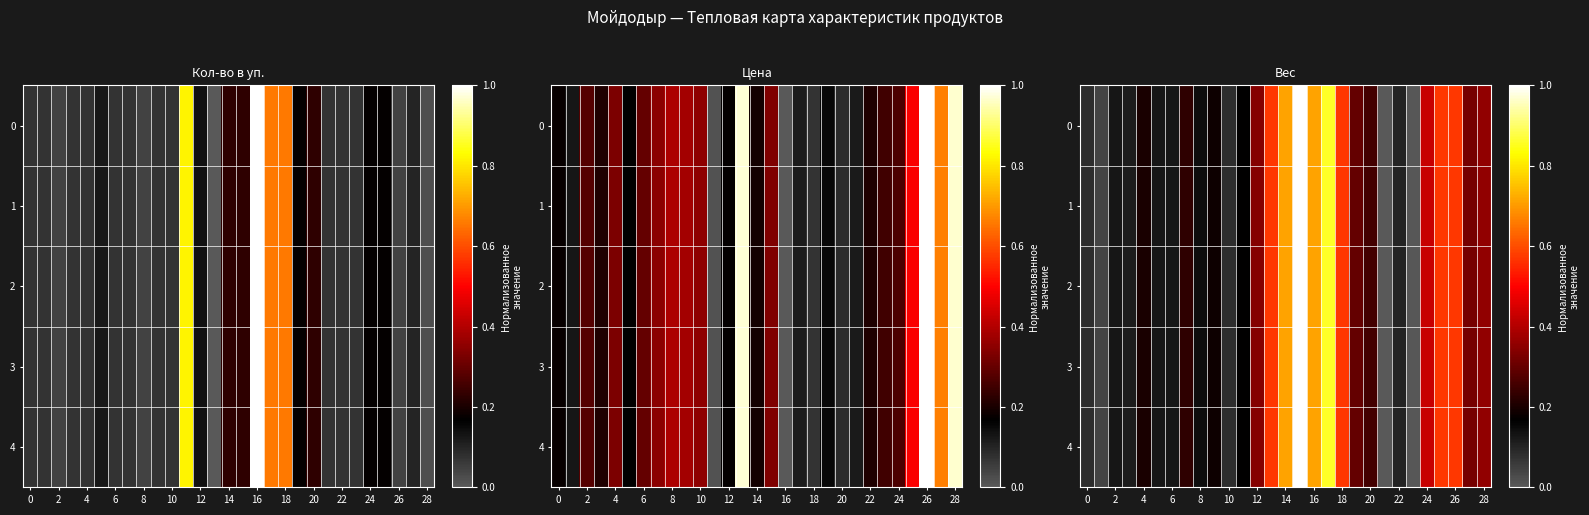

Count the number of categories in the chart.

29